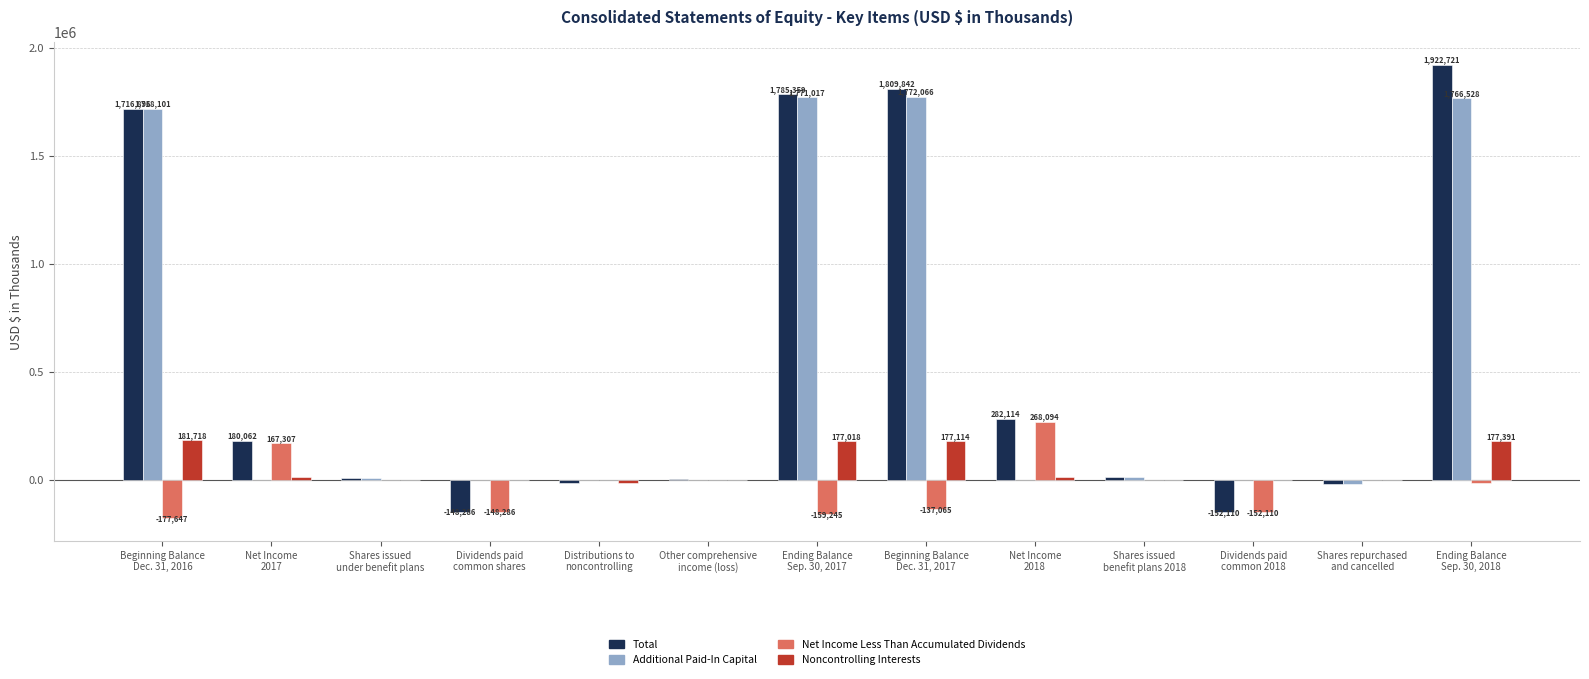

What is the maximum value for Additional Paid-In Capital?

1772066